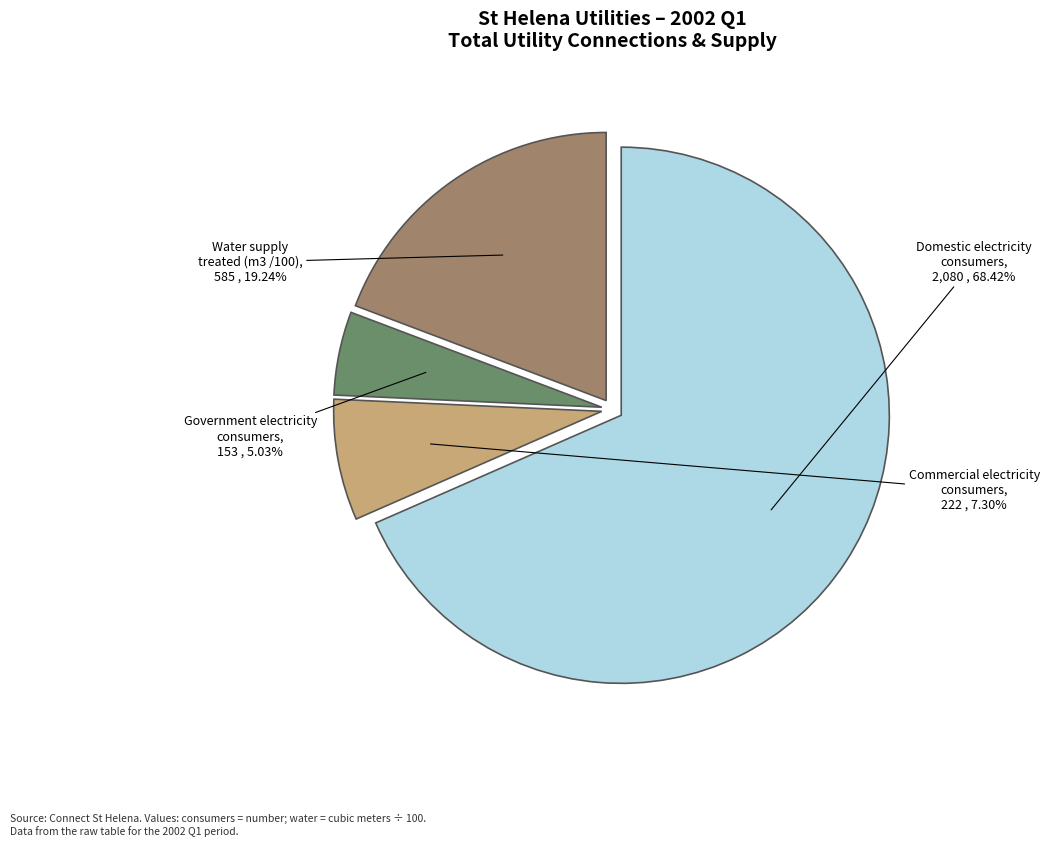

Does any single category account for the majority?

Yes